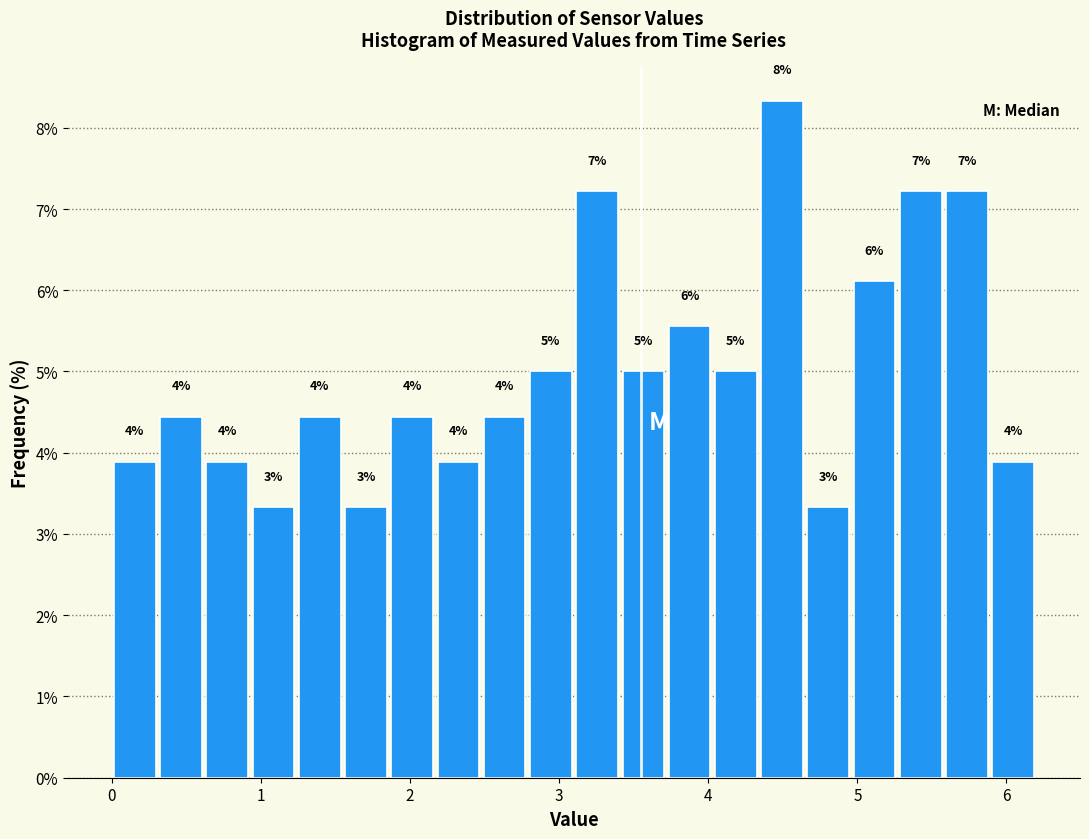

Around what value on the x-axis is the tallest bar? Give the approximate position of its centre, as read against the axis.

4.5